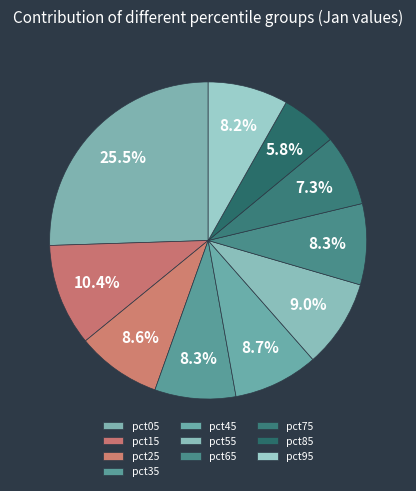

True or false: pct55 accounts for 16% of the total.

False